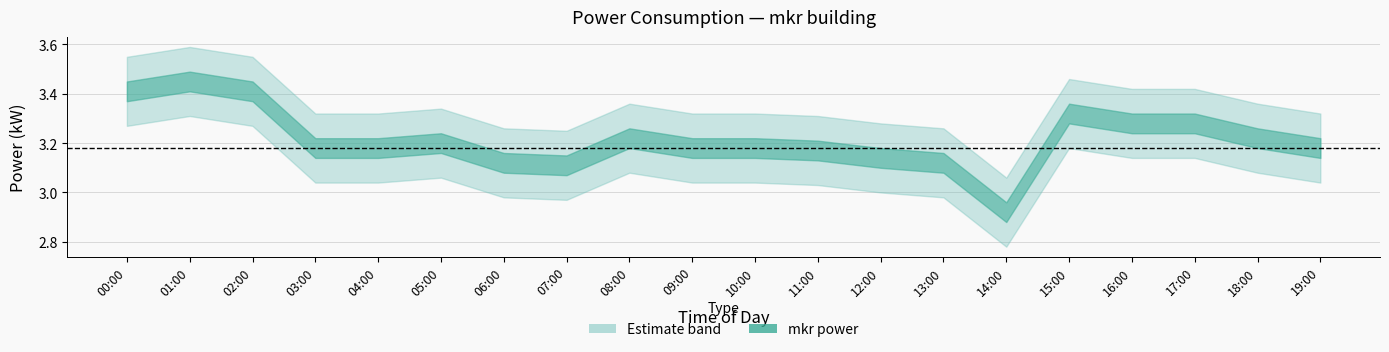

At how many categories does at least one series exceed 2?

20